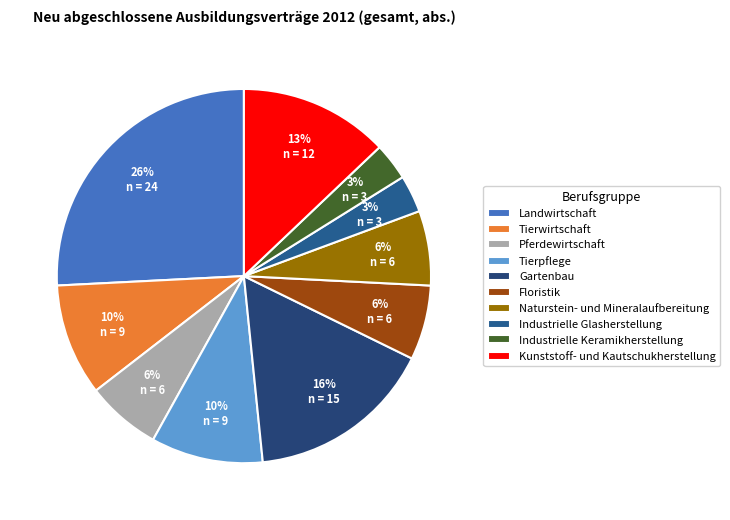

Does Industrielle Keramikherstellung represent more than half of the total?

No